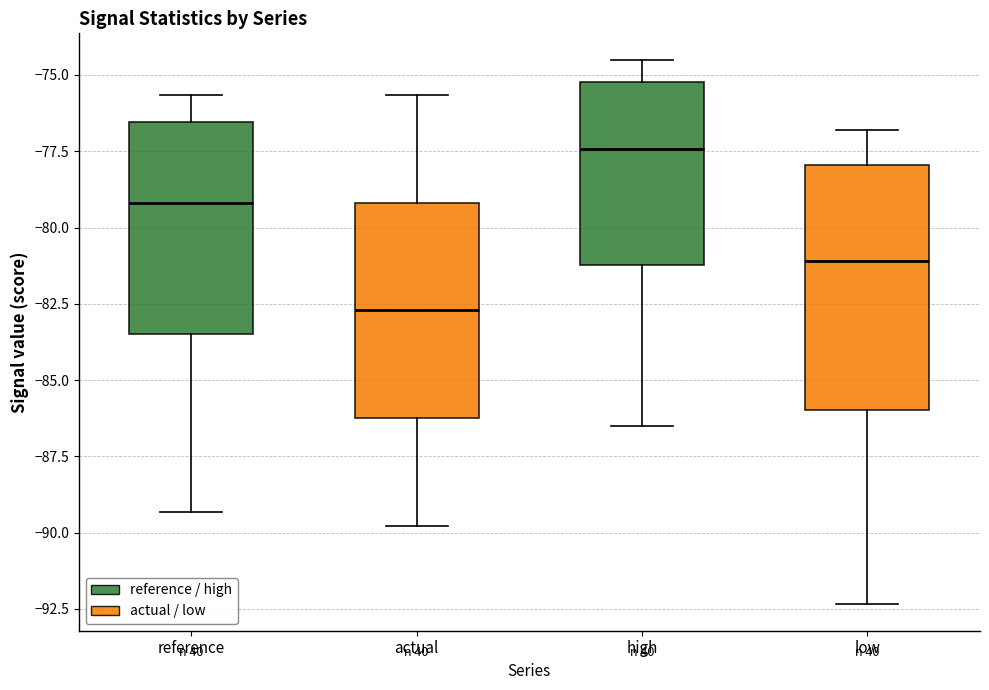

Comparing the boxes themselves (not the whiskers), which one is the tallest?

low